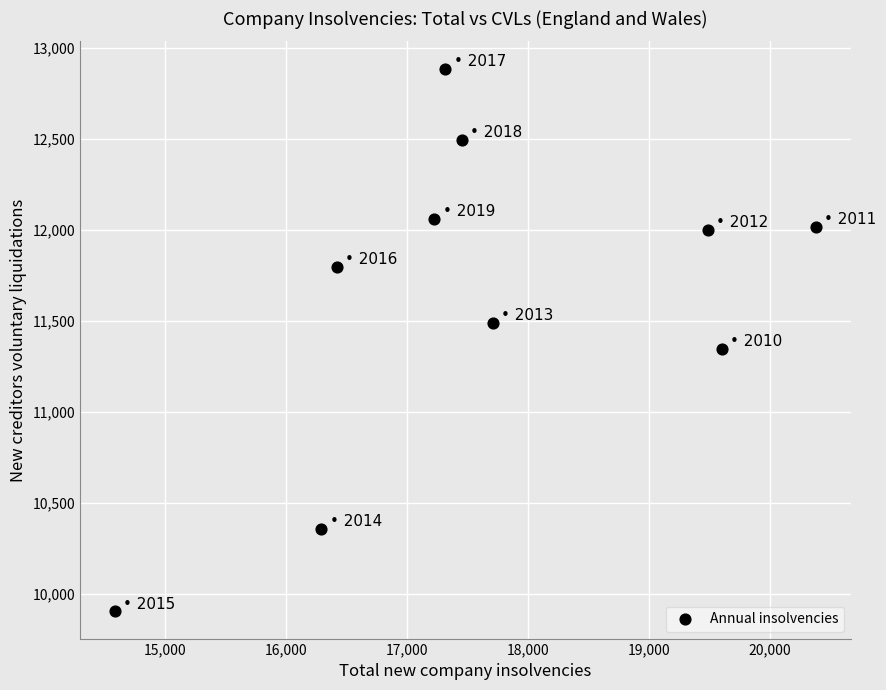

What Y value in the scatter plot is closest to 11394?

11346